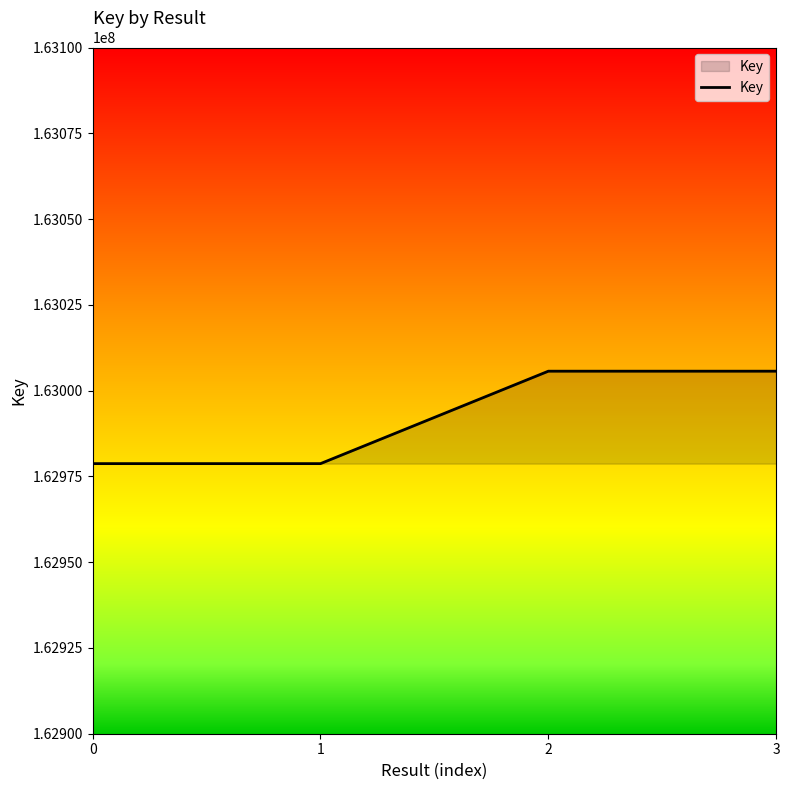

True or false: the data has more than 1 interior local peaks.

False